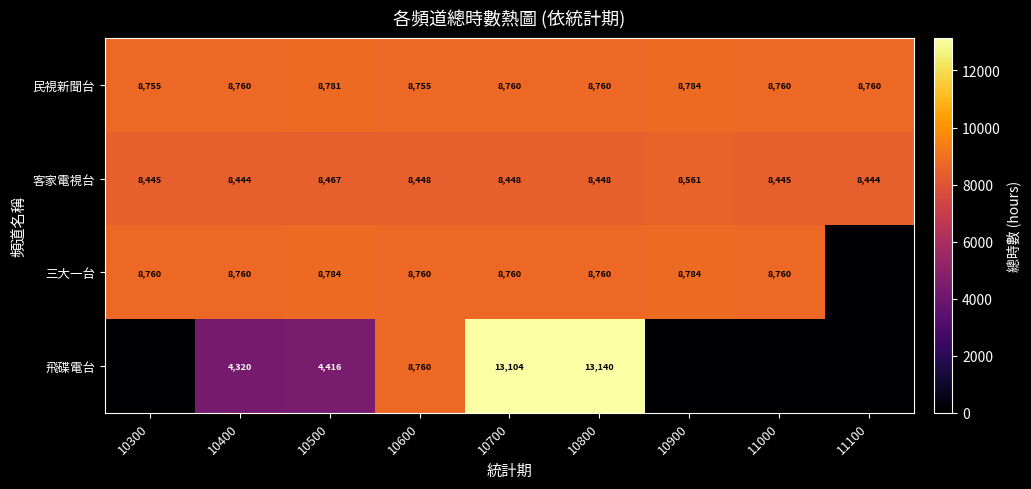

What is the spread (max minus min) of values at 10800?

4692